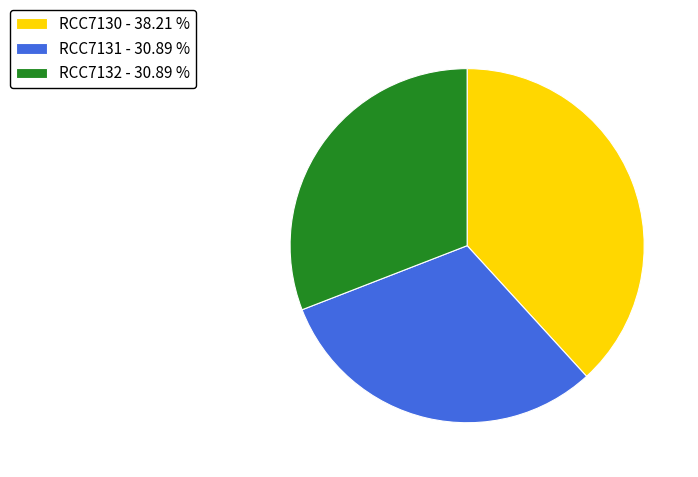

Is there a majority slice in this chart?

No